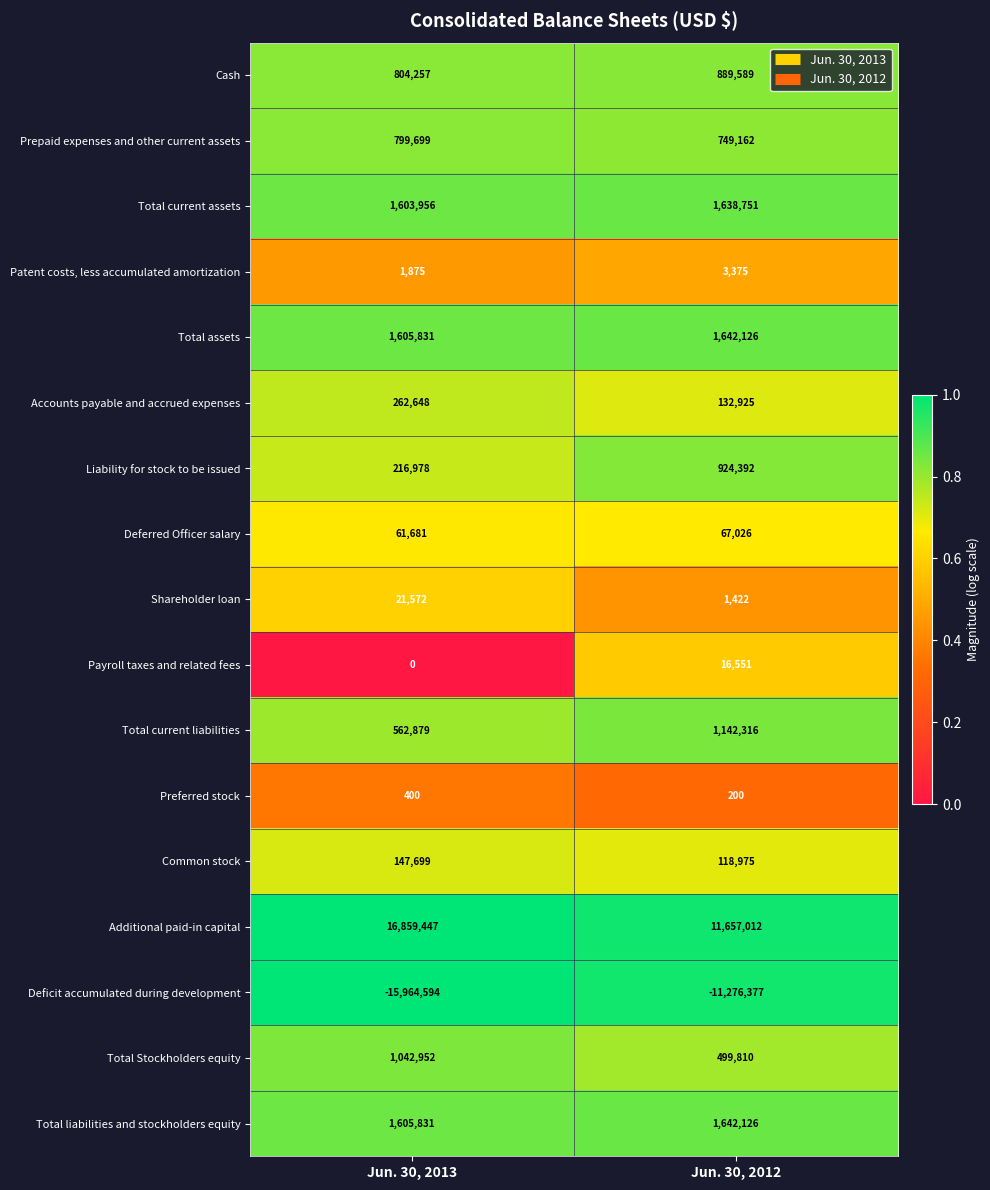

Rank the categories by Shareholder loan value from lowest to highest.

Jun. 30, 2012, Jun. 30, 2013